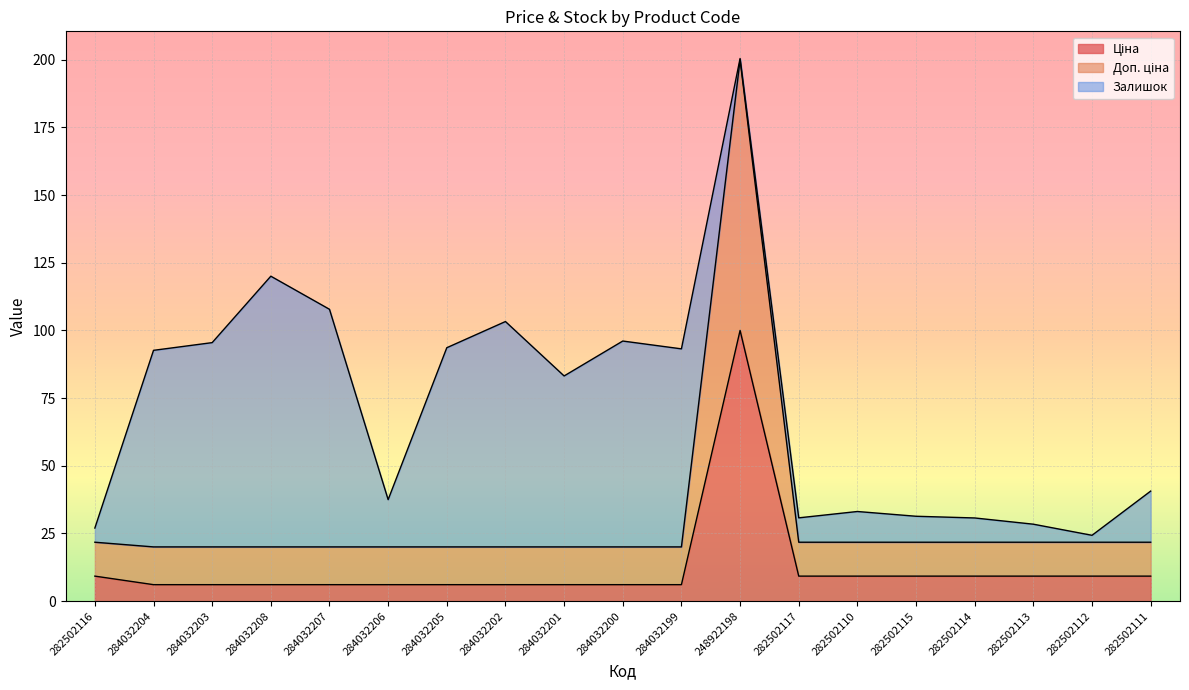

What is the total value across all series at 282502117?

30.8